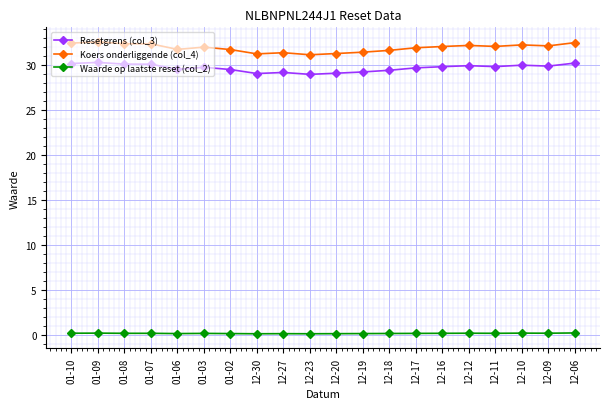

What is the minimum value for Waarde op laatste reset (col_2)?

0.1